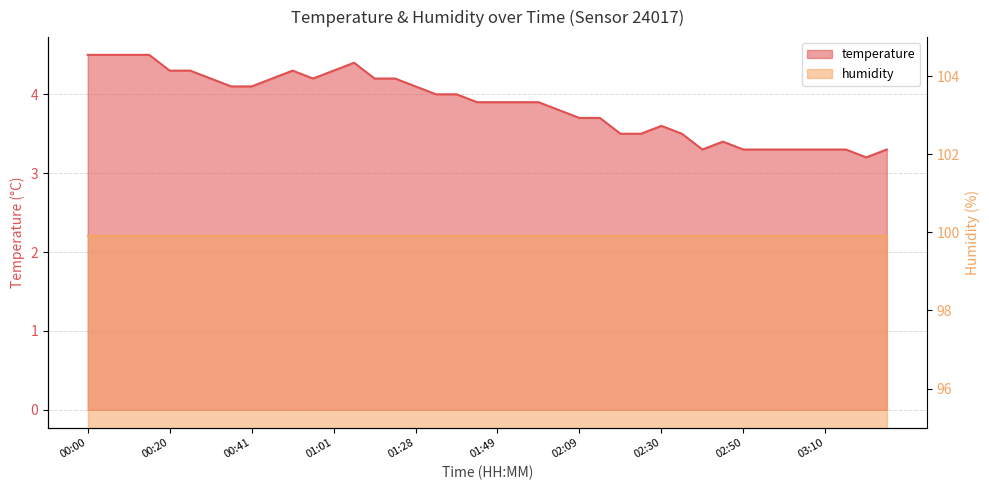

True or false: there are more than 1 points higher than both neighbors.

True